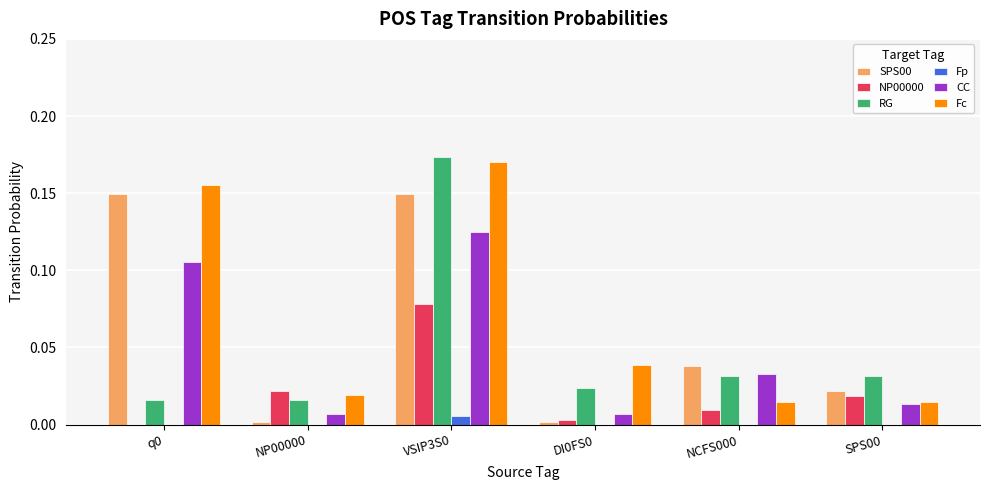

Is the value of CC at VSIP3S0 greater than the value of RG at DI0FS0?

Yes